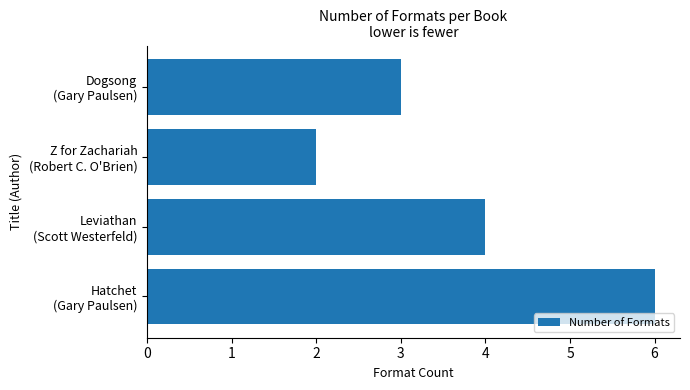

Reading bottom to top, transcribe all the data shown in this chart.

6	4	2	3